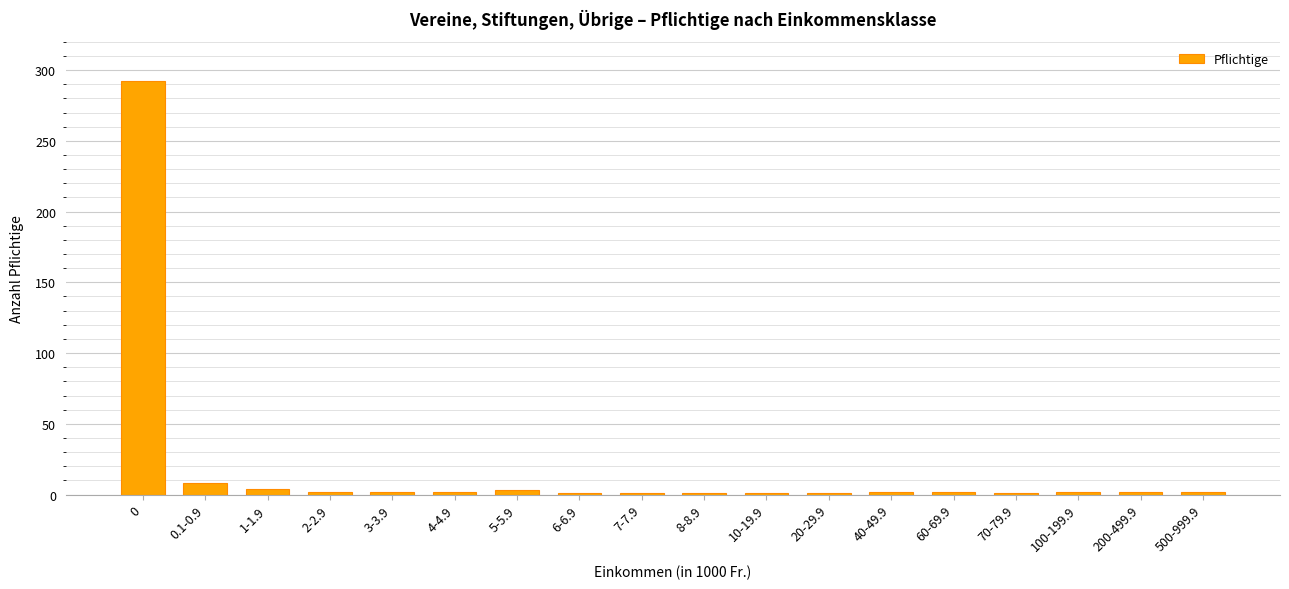

What is the difference between the second highest and minimum values?

7